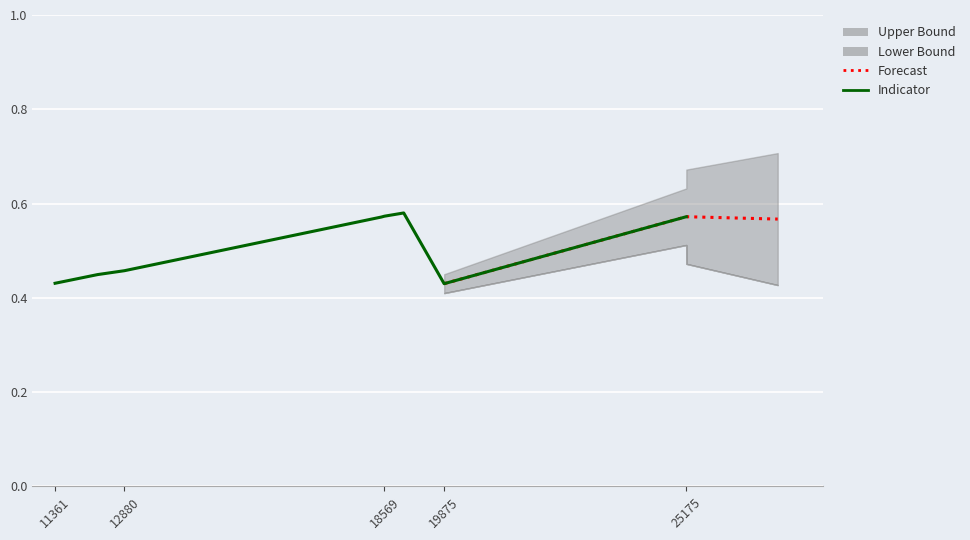

What is the approximate value at 18569?

0.6